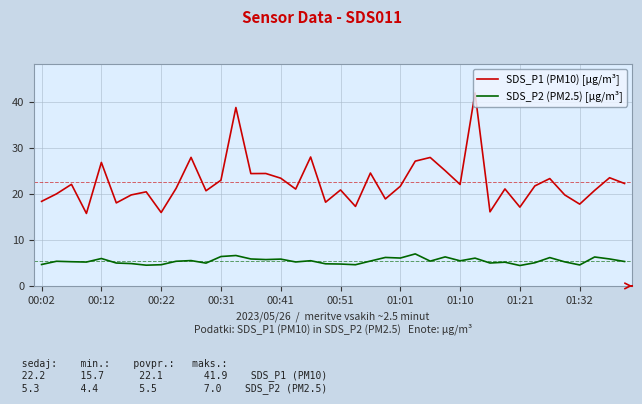

Which series has the largest total across all categories?

SDS_P1 (PM10) [µg/m³]